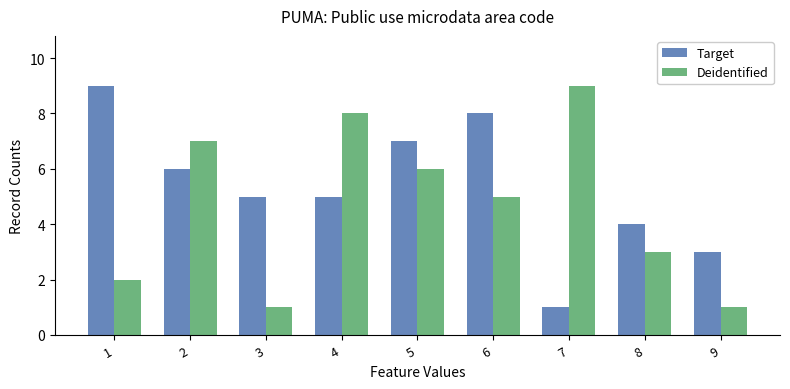

At 5, list the series in order from smallest to largest.

Deidentified, Target